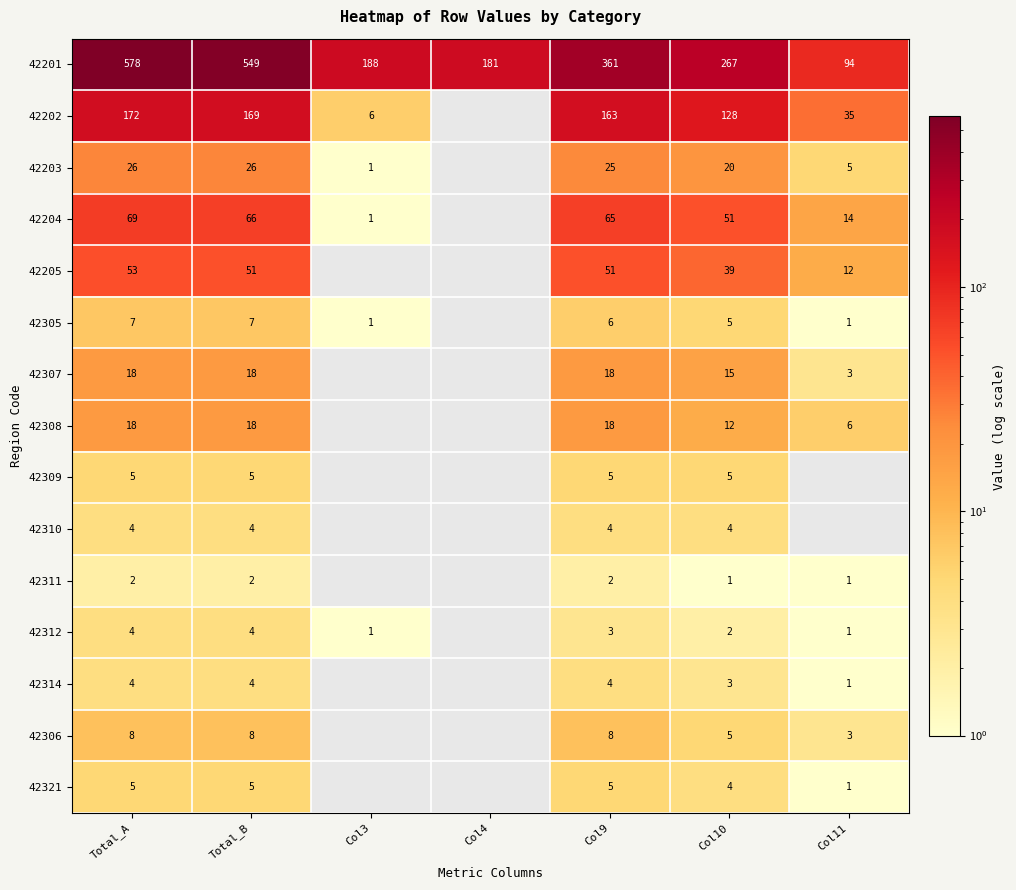

The 42204 series shows 119 at Total_A. True or false?

False